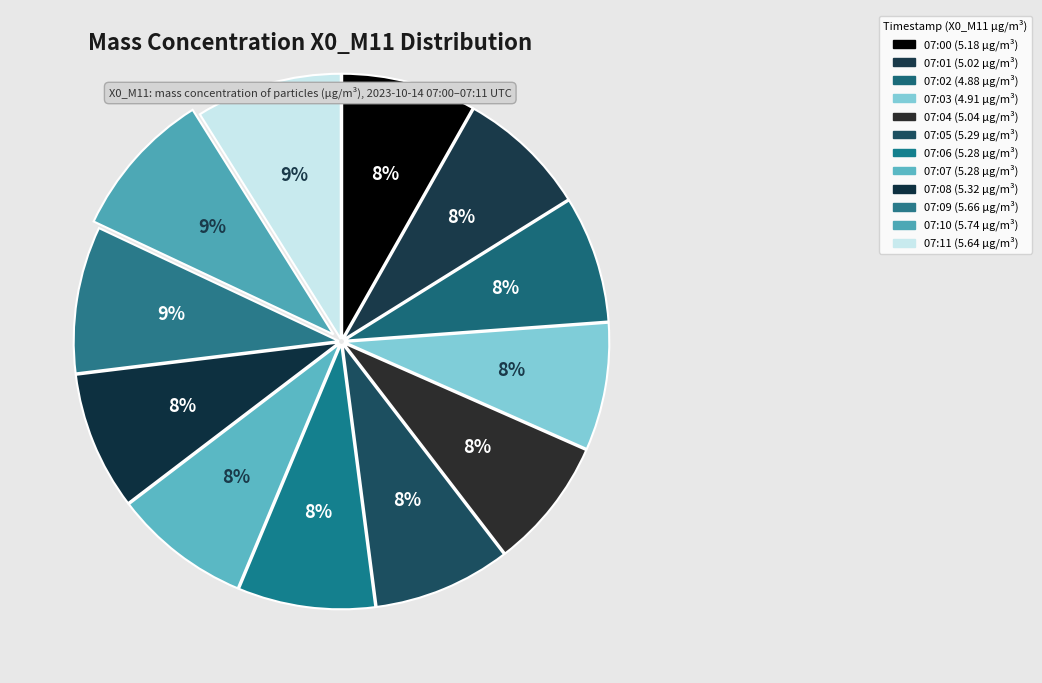

Which category has the biggest portion of the pie?

07:10